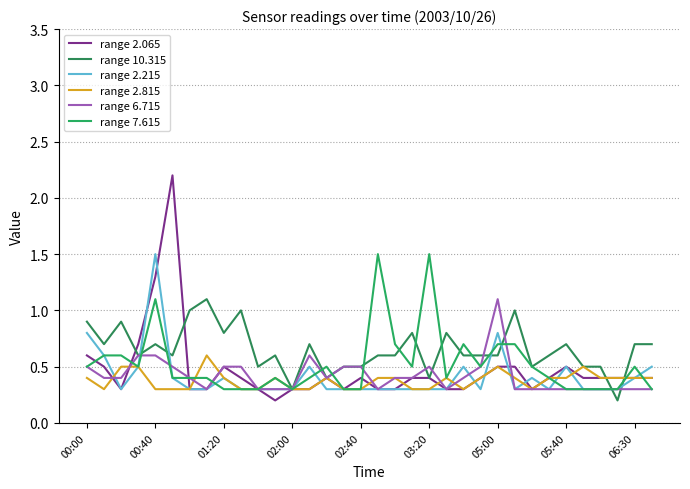

Does the chart display data point markers on the line(s)?

No